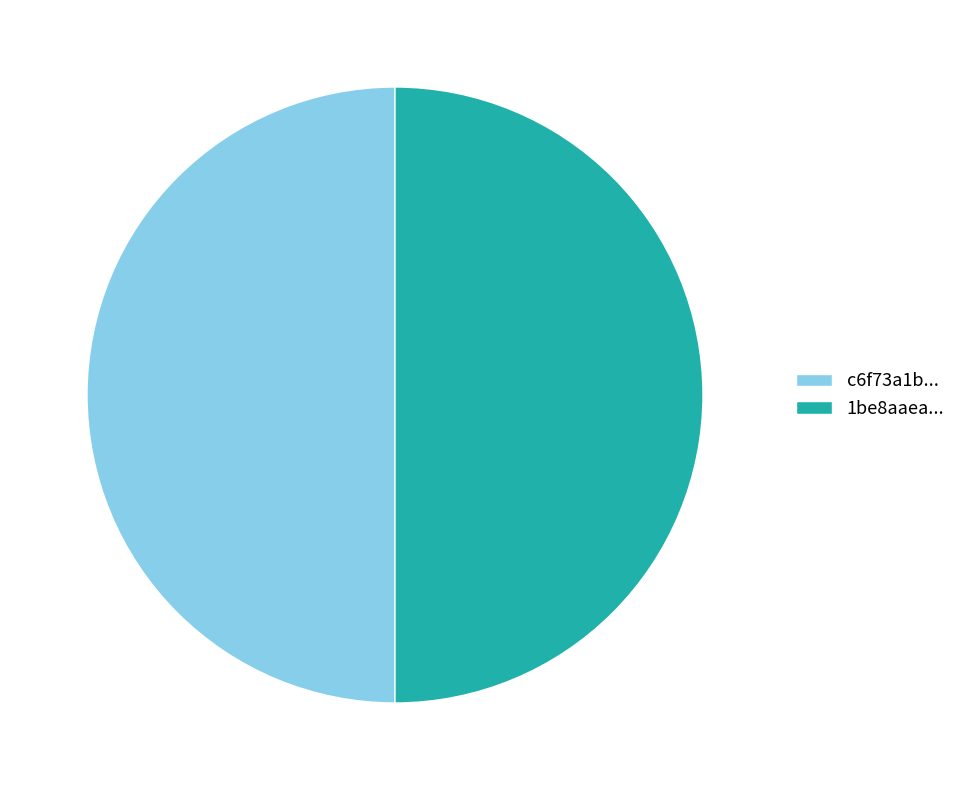

Count the number of slices in the pie.

2